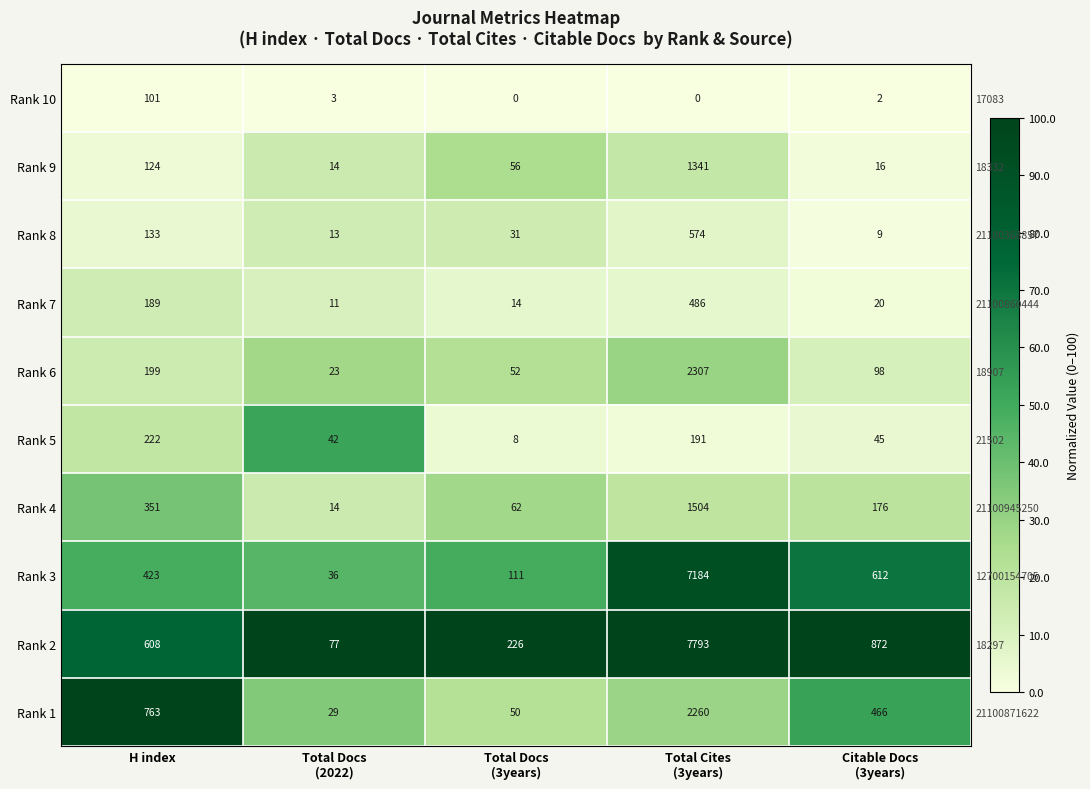

Where does the Rank 5 series first go above 4?

H index